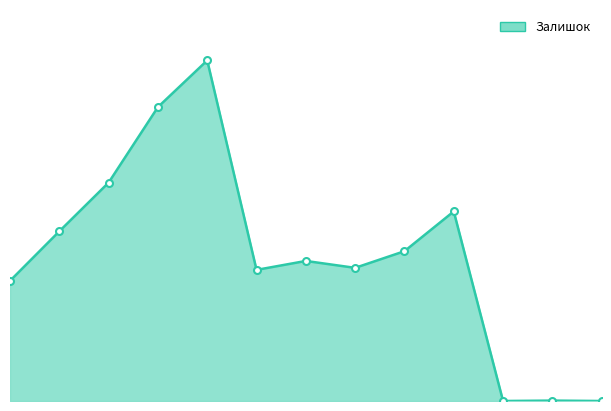

Is this an area chart (filled region under the line)?

Yes